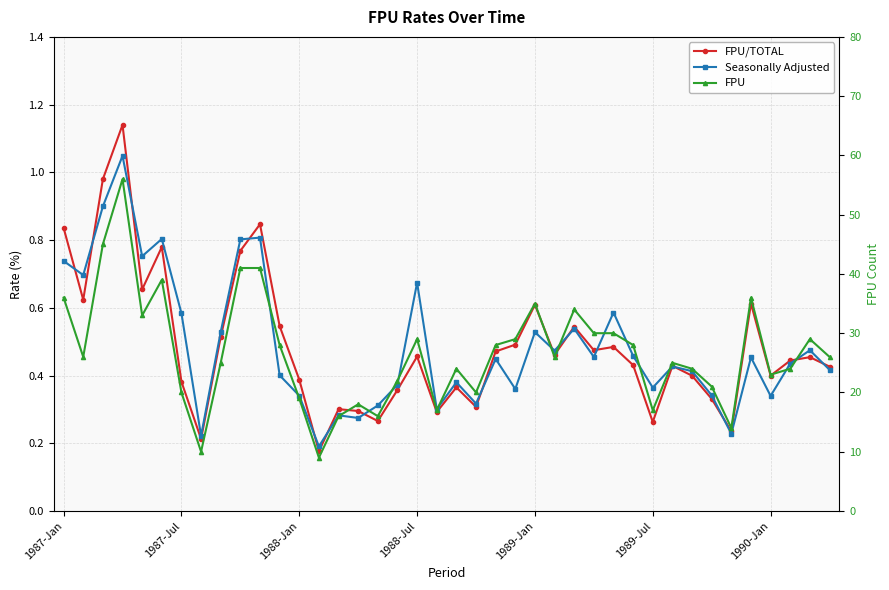

How many data points in FPU are less than 26?

19